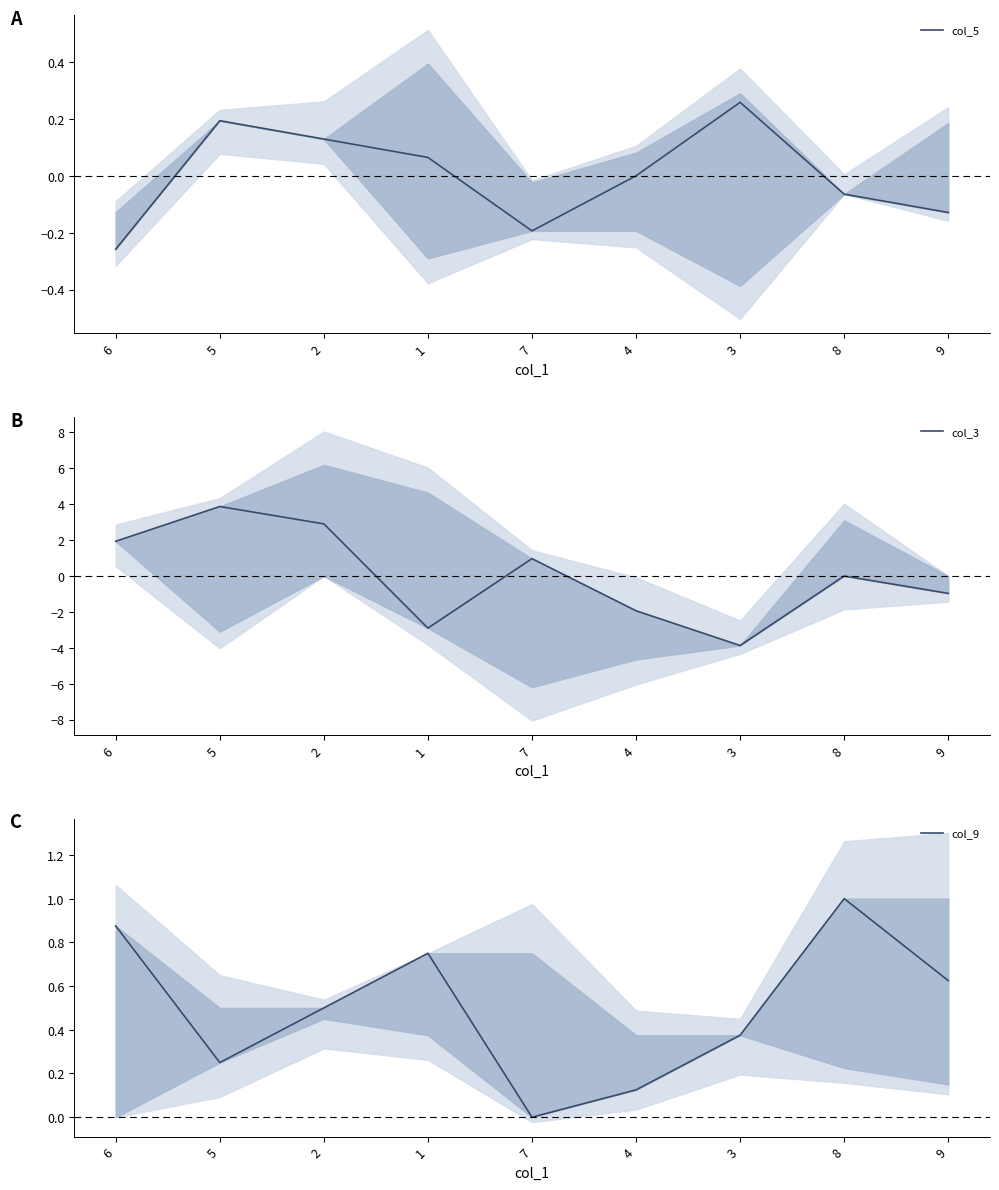

Count the col_9 values in the range 0 to 1.

9